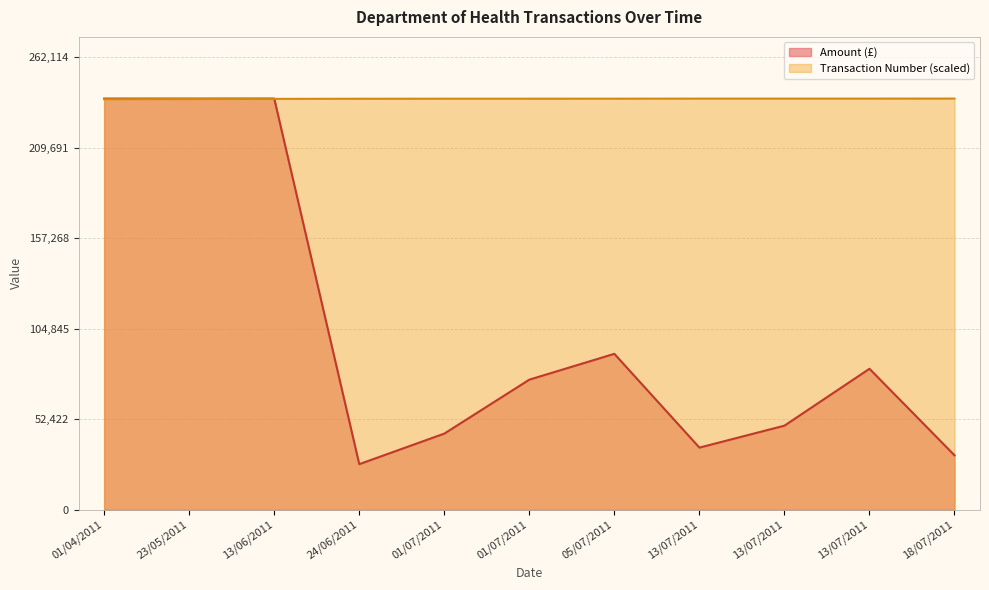

What is the sum of all Transaction Number values?

2619868.7